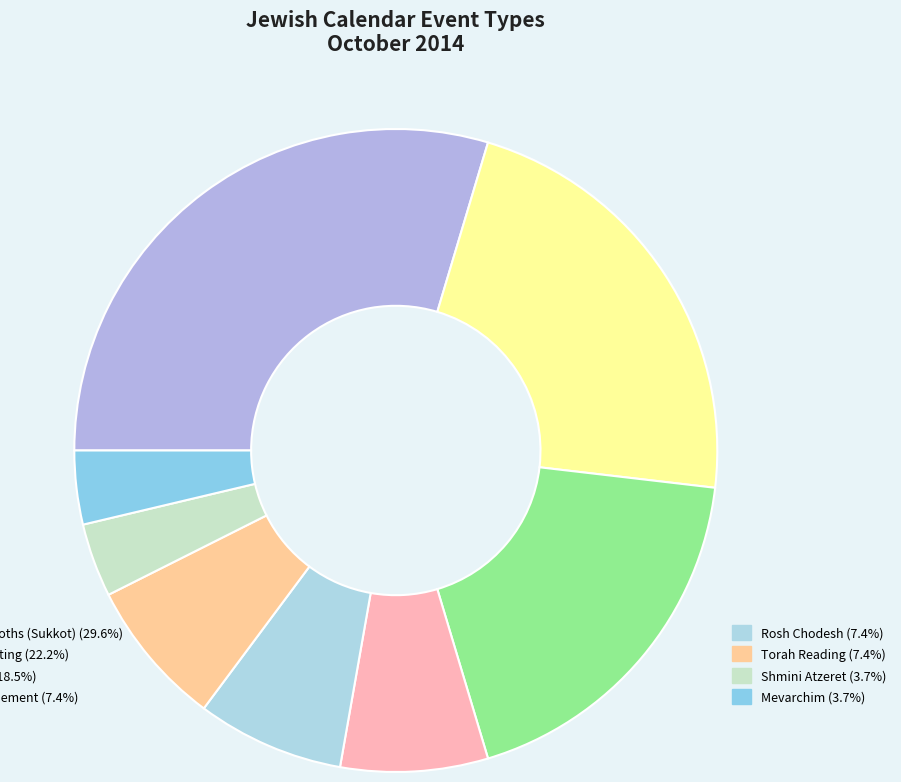

How many segments does this pie chart have?

8